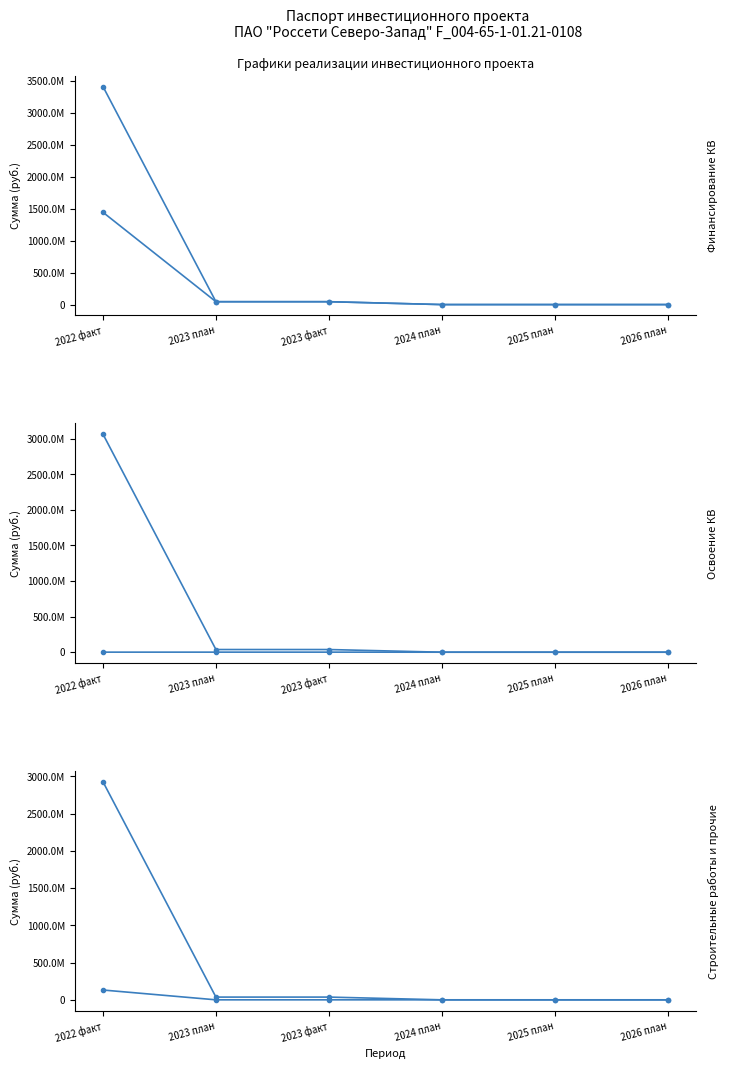

How many values in the Финансирование (план) series are below 44980237?

3